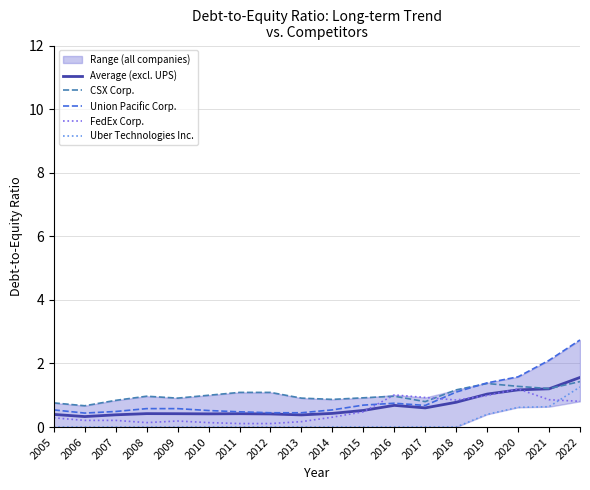

True or false: Average (excl. UPS) and Uber Technologies Inc. intersect in this chart.

False